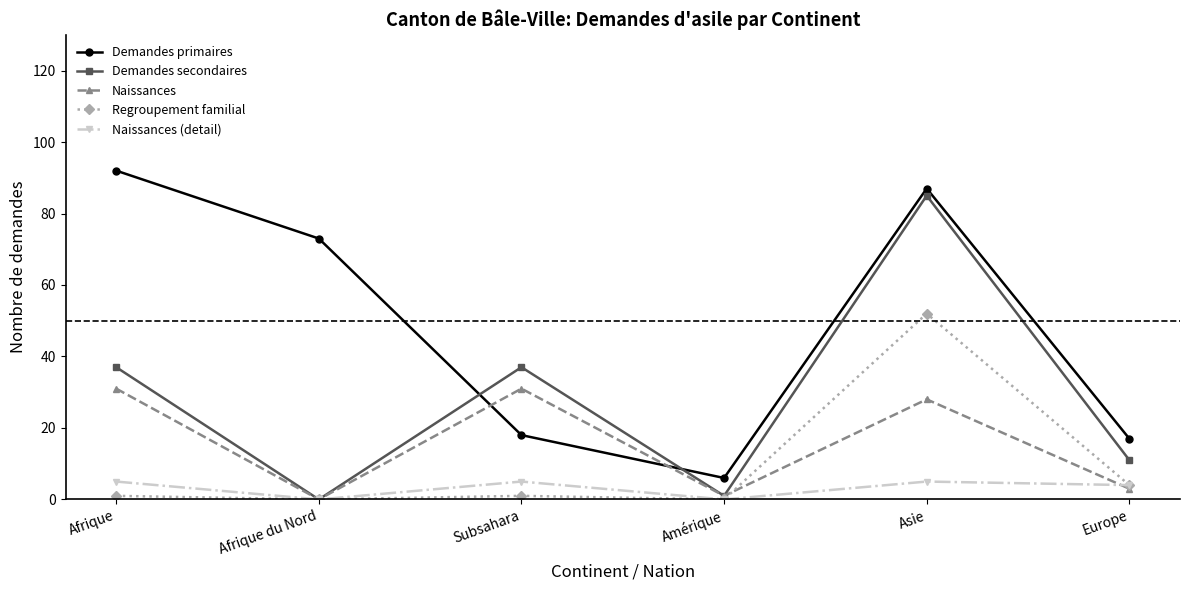

True or false: Naissances (detail) and Demandes primaires intersect in this chart.

False